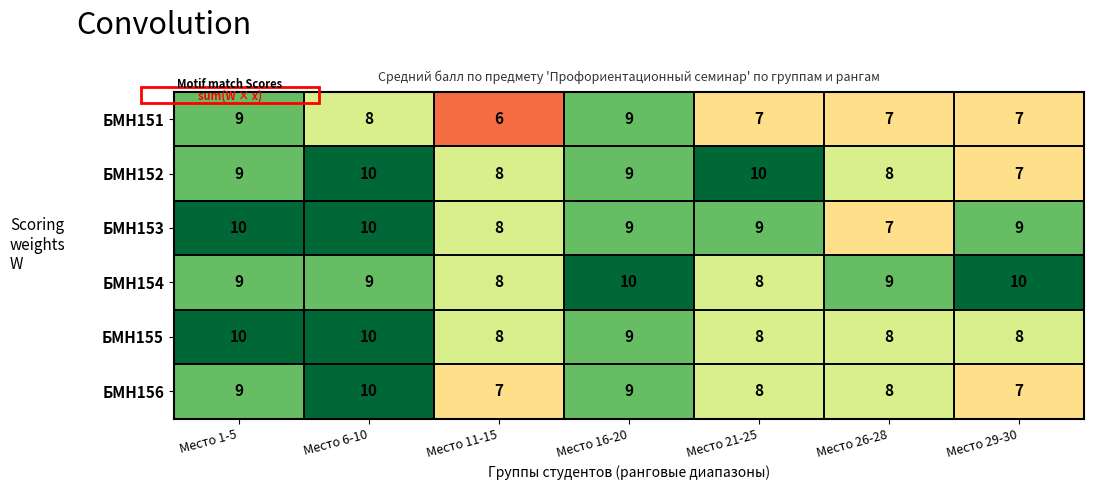

How many БМН154 values are between 8 and 10?

7